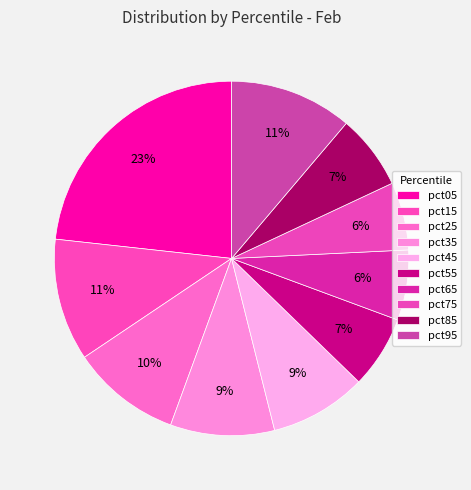

Which category has the biggest portion of the pie?

pct05